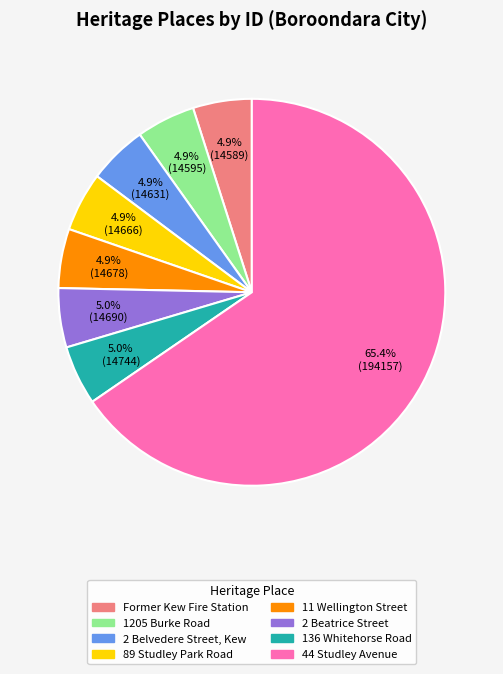

To the nearest percent, what percentage of the pie is 2 Belvedere Street, Kew?

5%